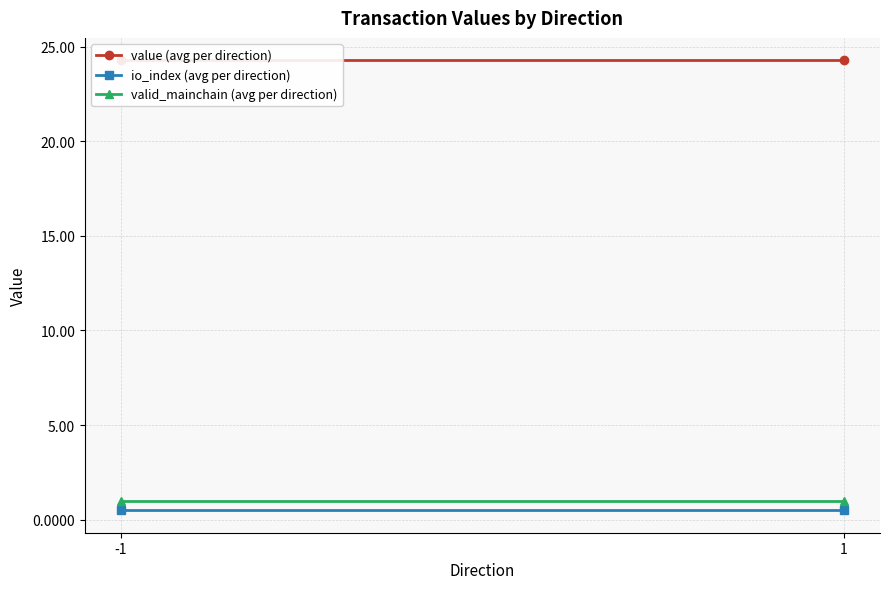

Which series changed the most between -1 and 1?

value (avg per direction)